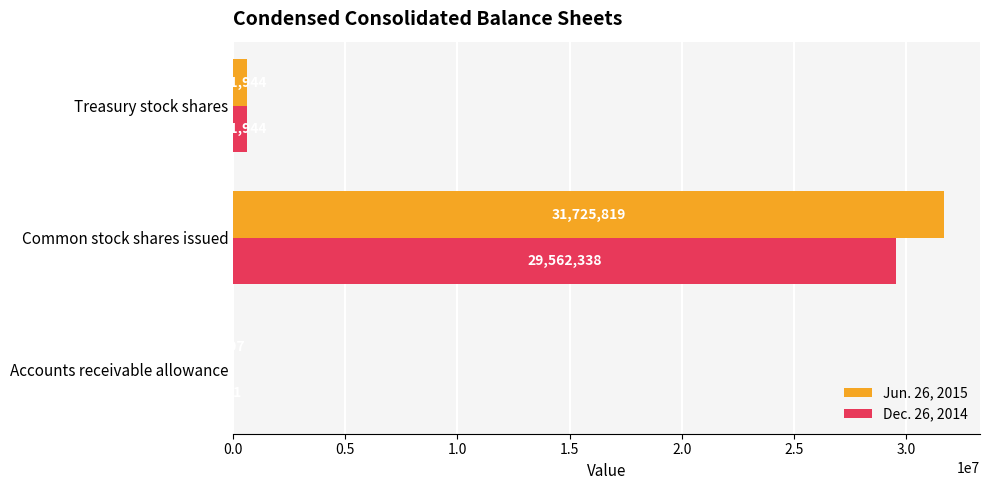

Between Accounts receivable allowance and Treasury stock shares, which series saw the biggest shift?

Dec. 26, 2014